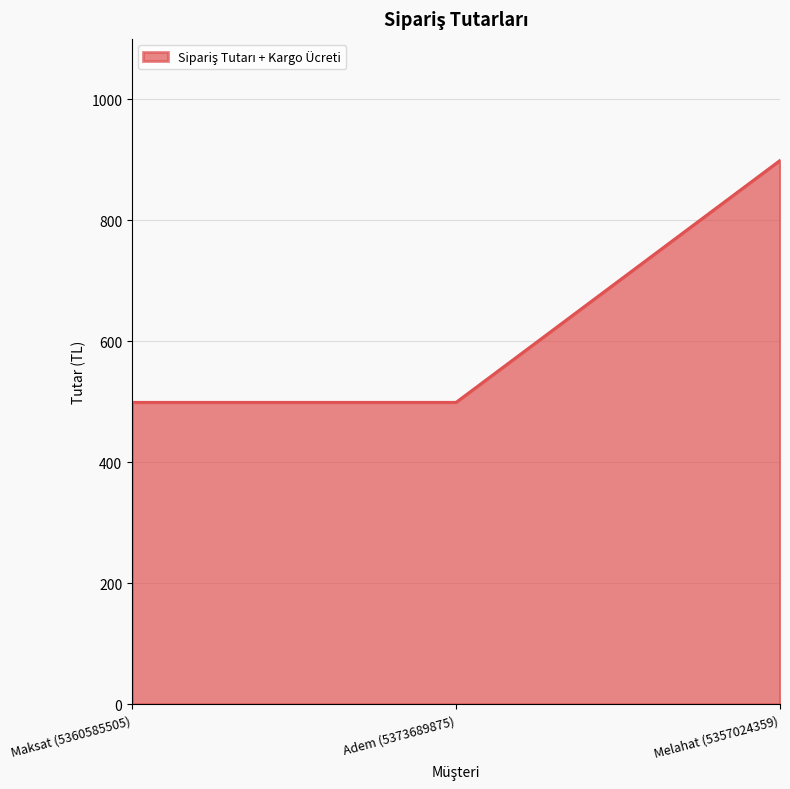

What is the ratio of the value at Melahat (5357024359) to the value at Adem (5373689875)?

1.8